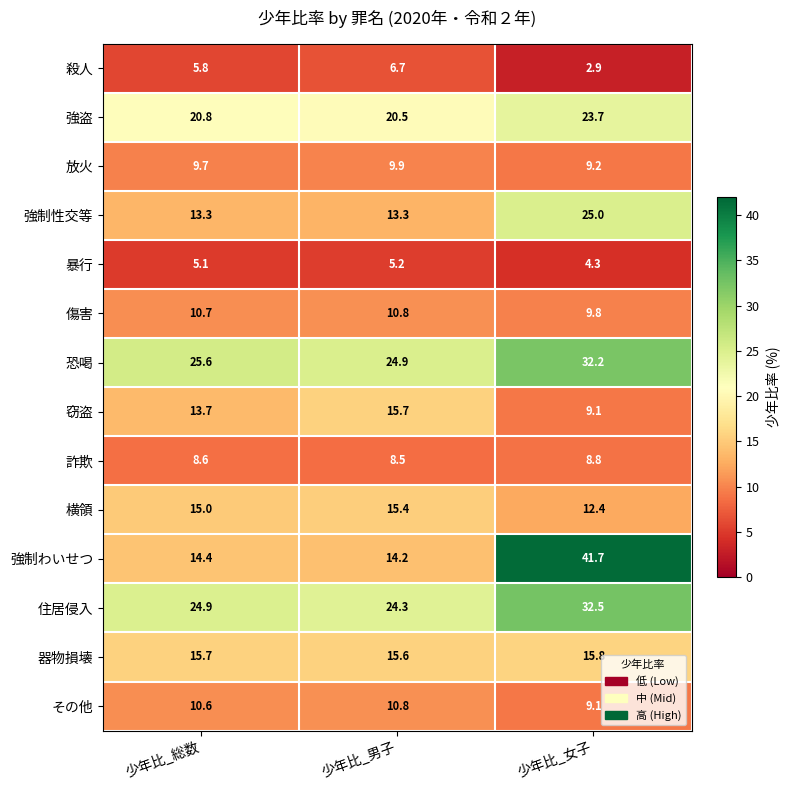

Which label corresponds to the smallest value in the chart?

少年比_女子